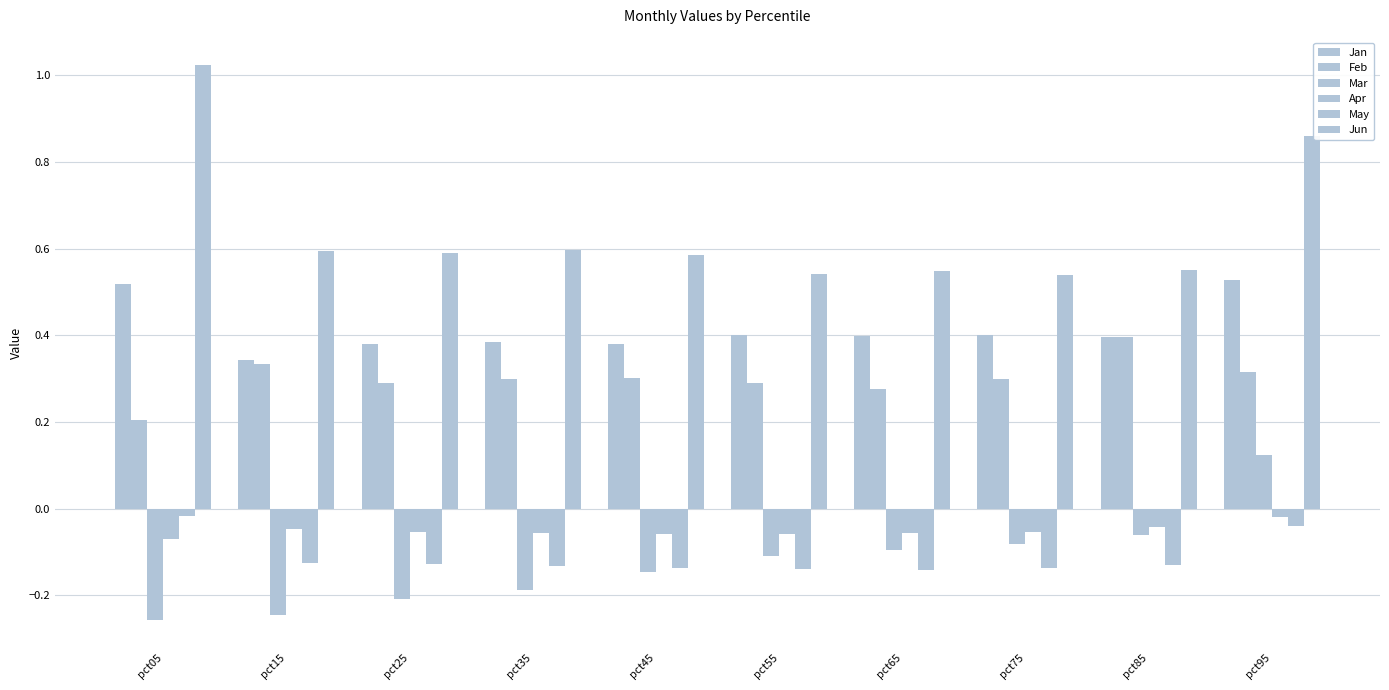

How many bars are there in each group?

6